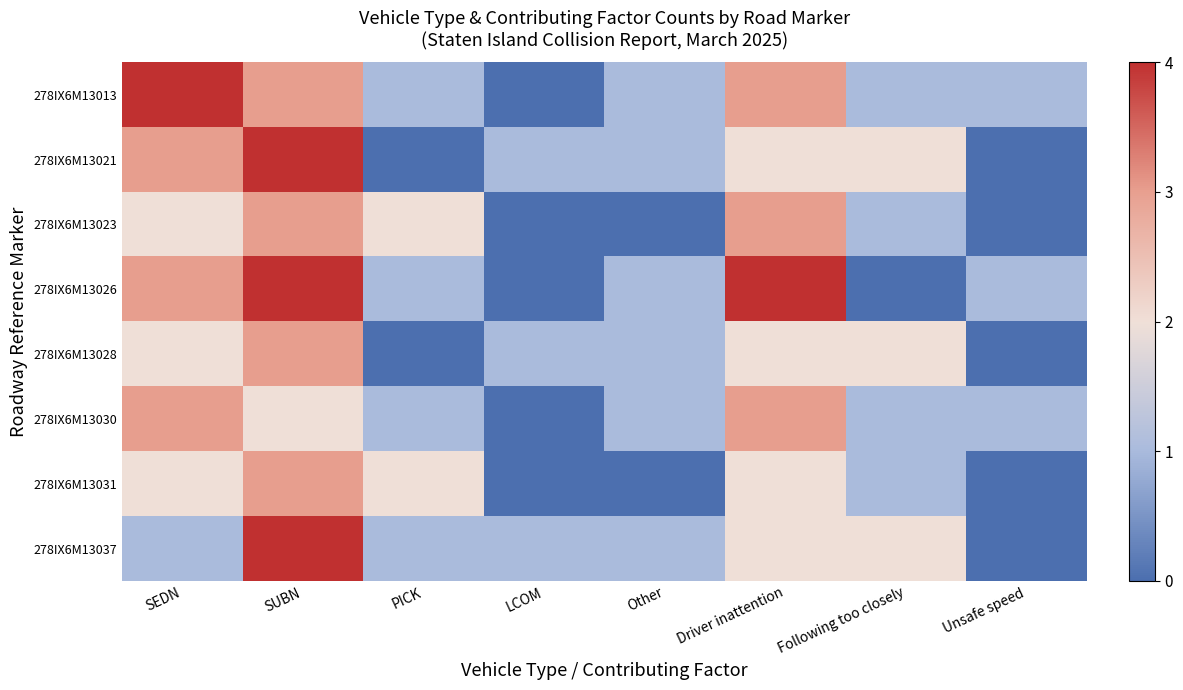

At which category does the chart reach its peak across all series?

SEDN